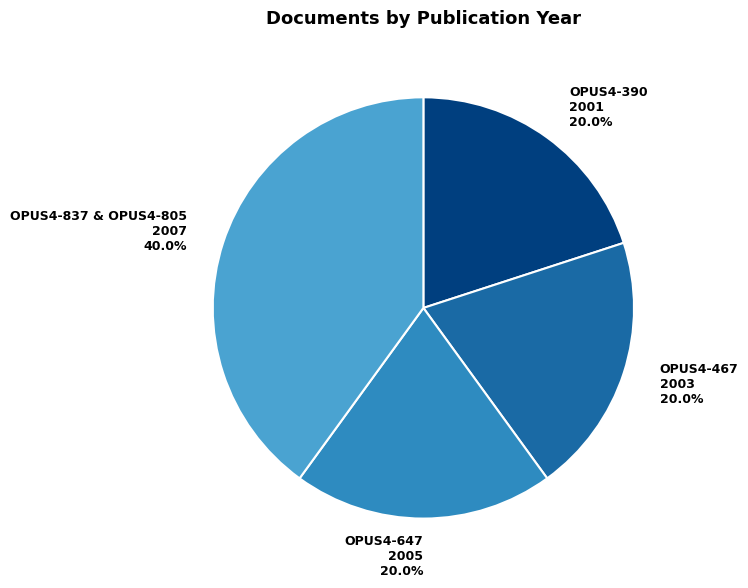

Does any single category account for the majority?

No